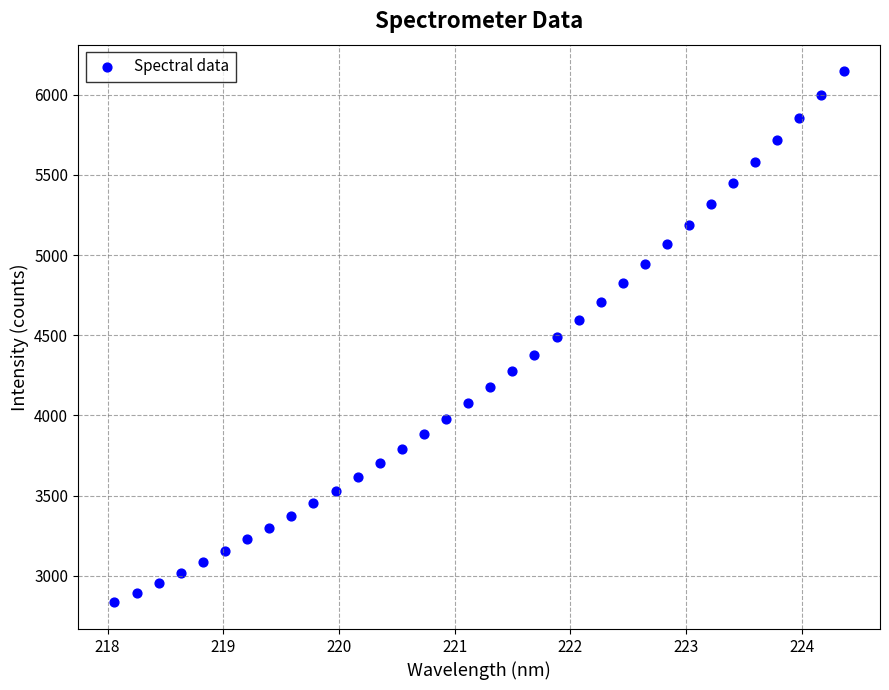

What is the range of Y values (max minus min)?

3311.9